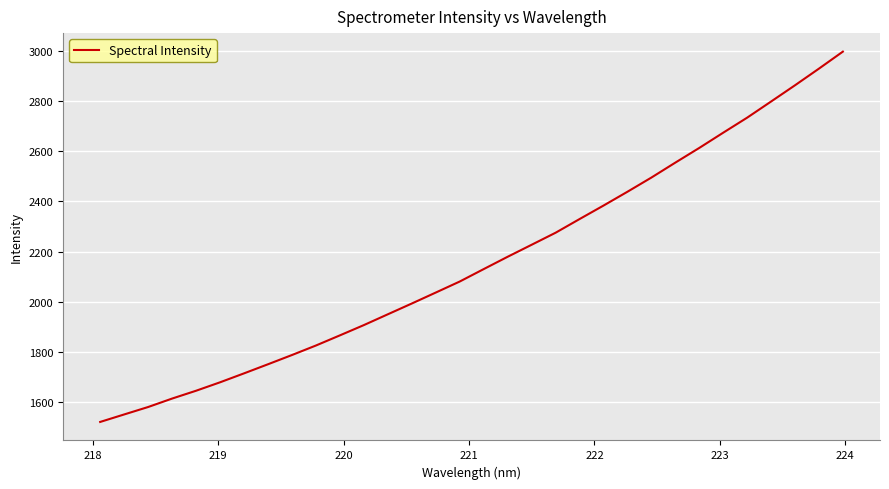

What is the smallest value displayed?

1521.3